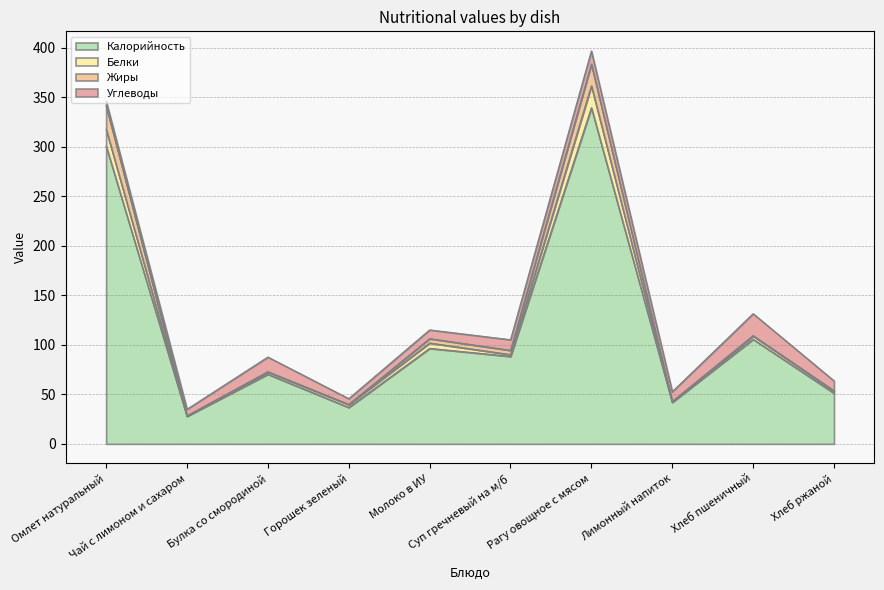

The Белки series shows 109.2 at Хлеб пшеничный. True or false?

True